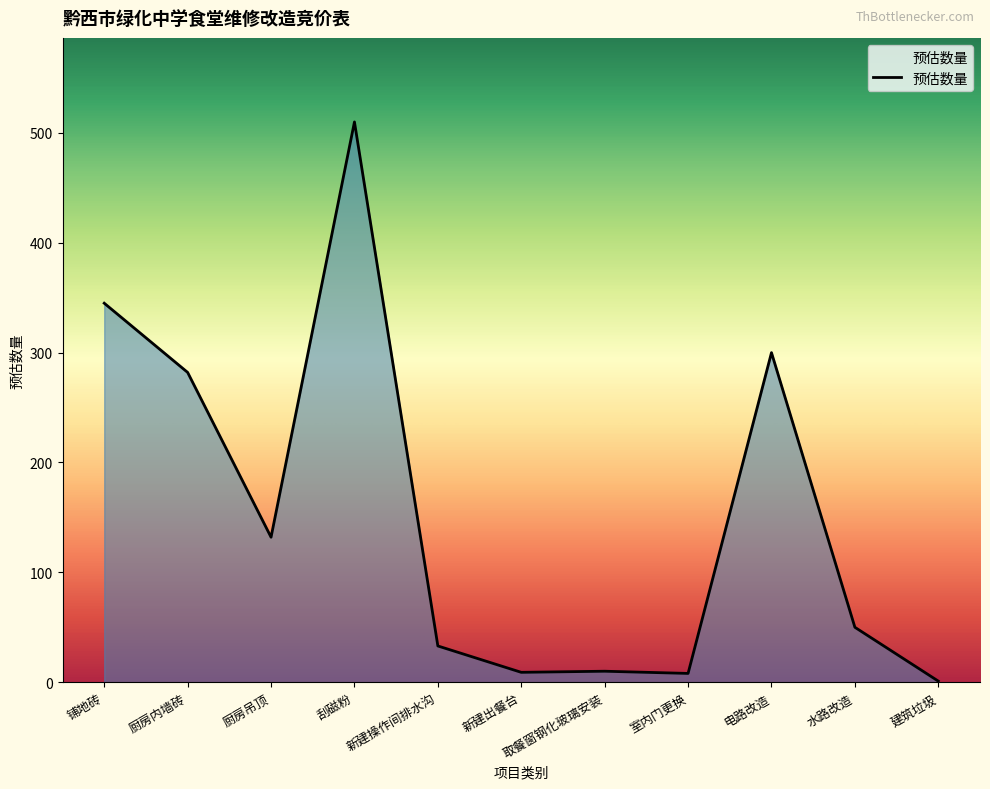

Which has a higher value, 刮磁粉 or 新建操作间排水沟?

刮磁粉